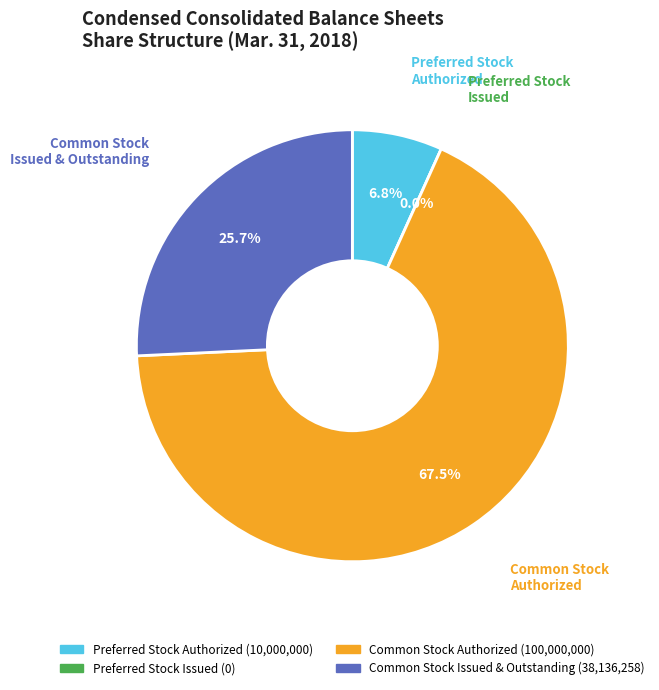

Rank the categories by value from lowest to highest.

Preferred Stock
Issued, Preferred Stock
Authorized, Common Stock
Issued & Outstanding, Common Stock
Authorized